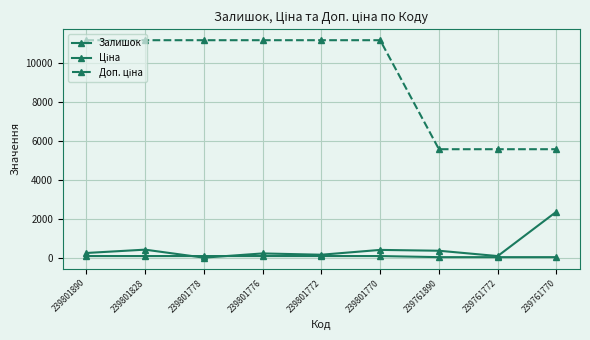

What is the difference between the highest and lowest values at 239761770?

5529.1